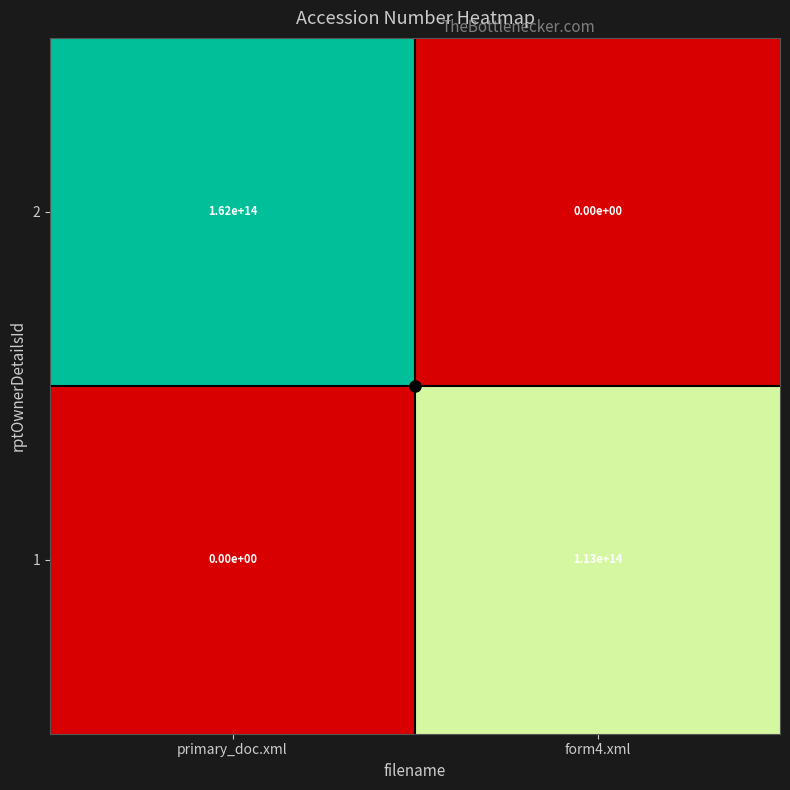

True or false: 2 has a value of 0 at form4.xml.

True